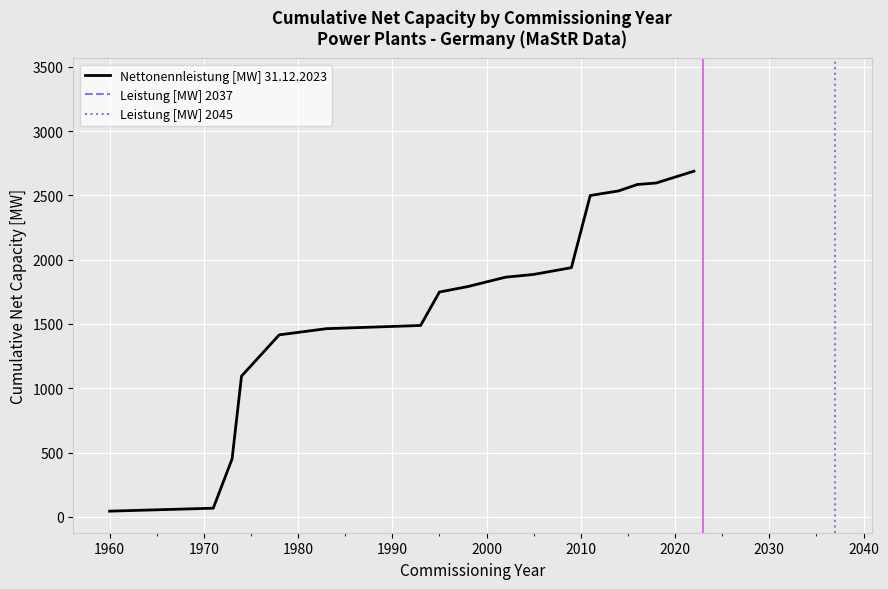

Between 14 and 13, which is larger?

14